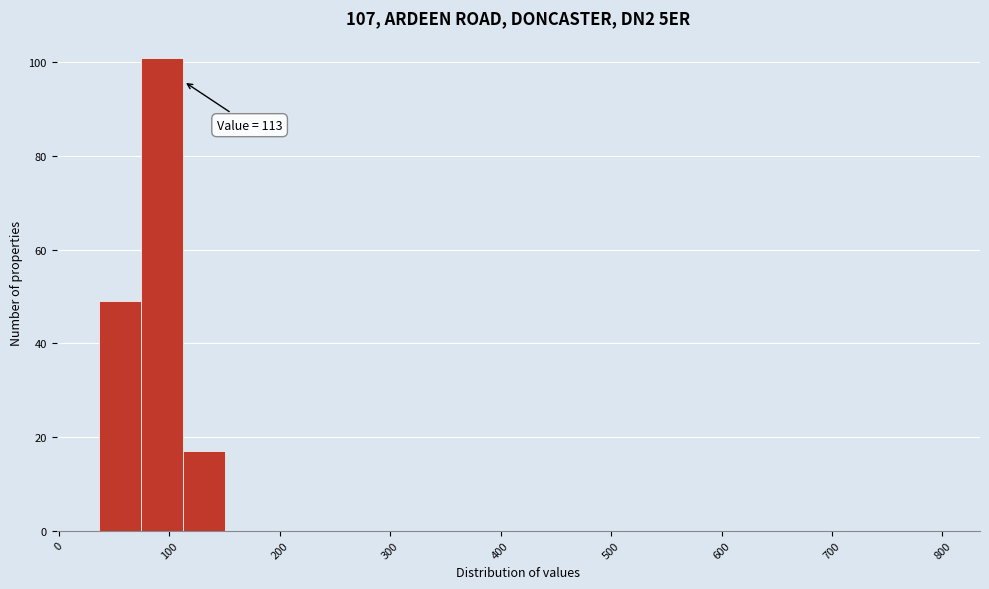

Around what value on the x-axis is the tallest bar? Give the approximate position of its centre, as read against the axis.

90